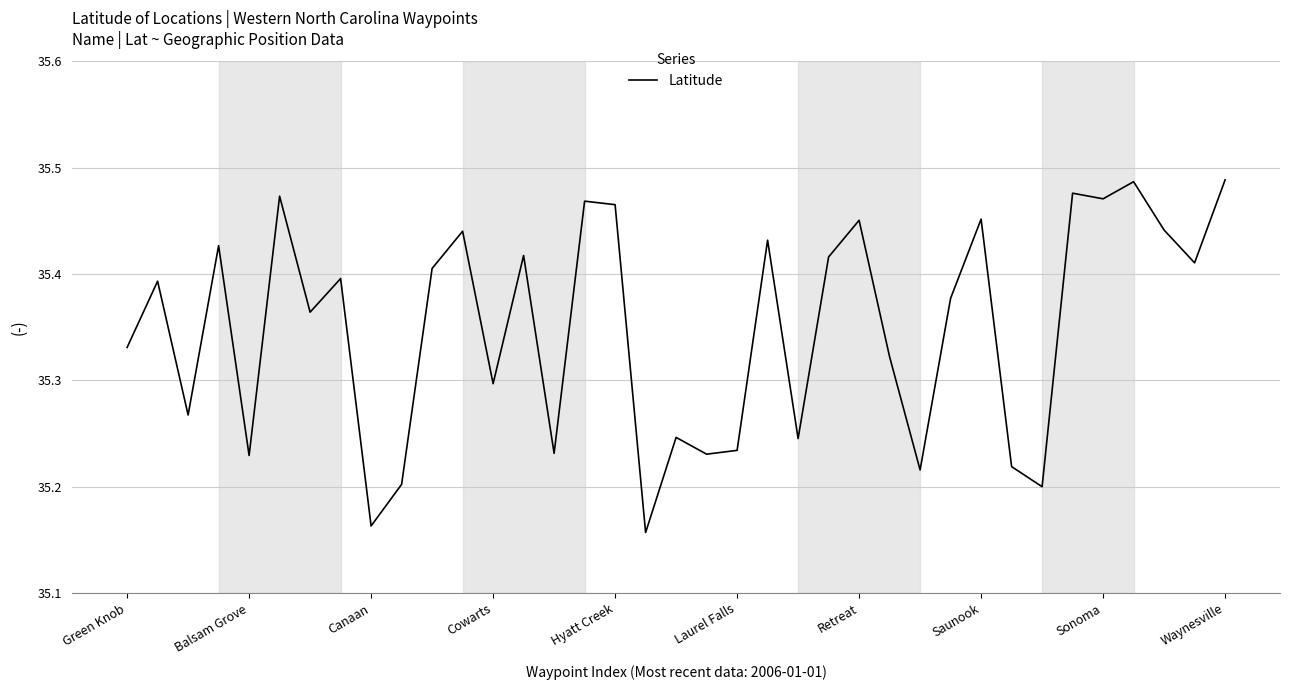

Count the values in the range 35 to 36.

37